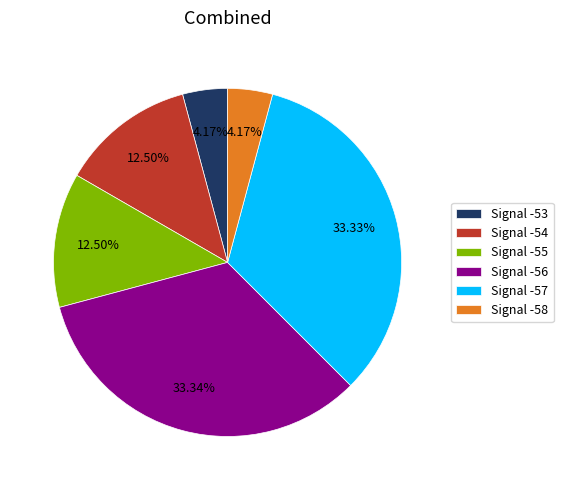

Between Signal -53 and Signal -55, which is larger?

Signal -55